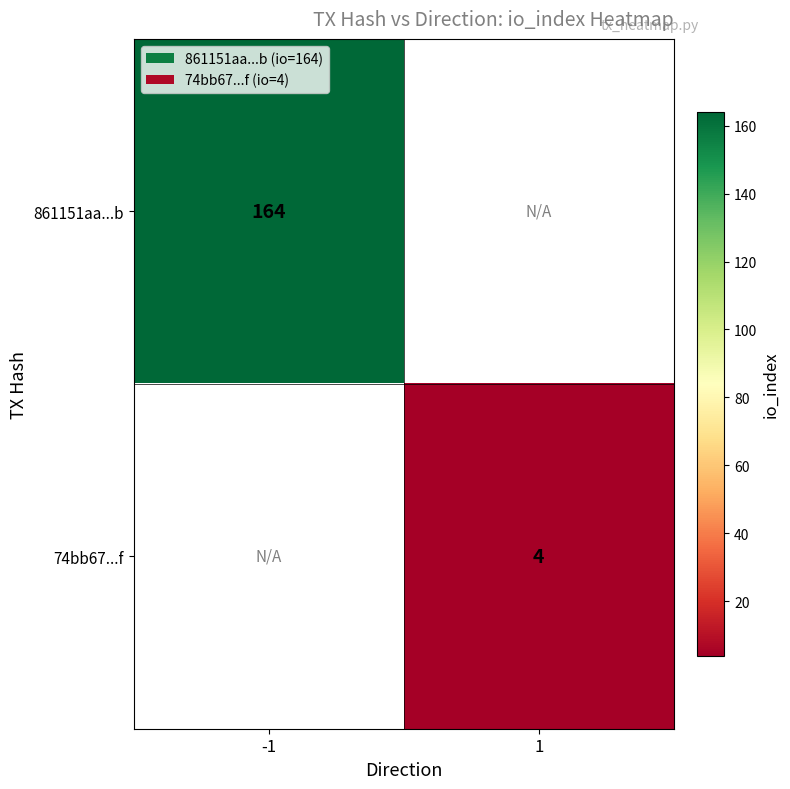

True or false: 861151aa...b has a value of 224 at -1.

False